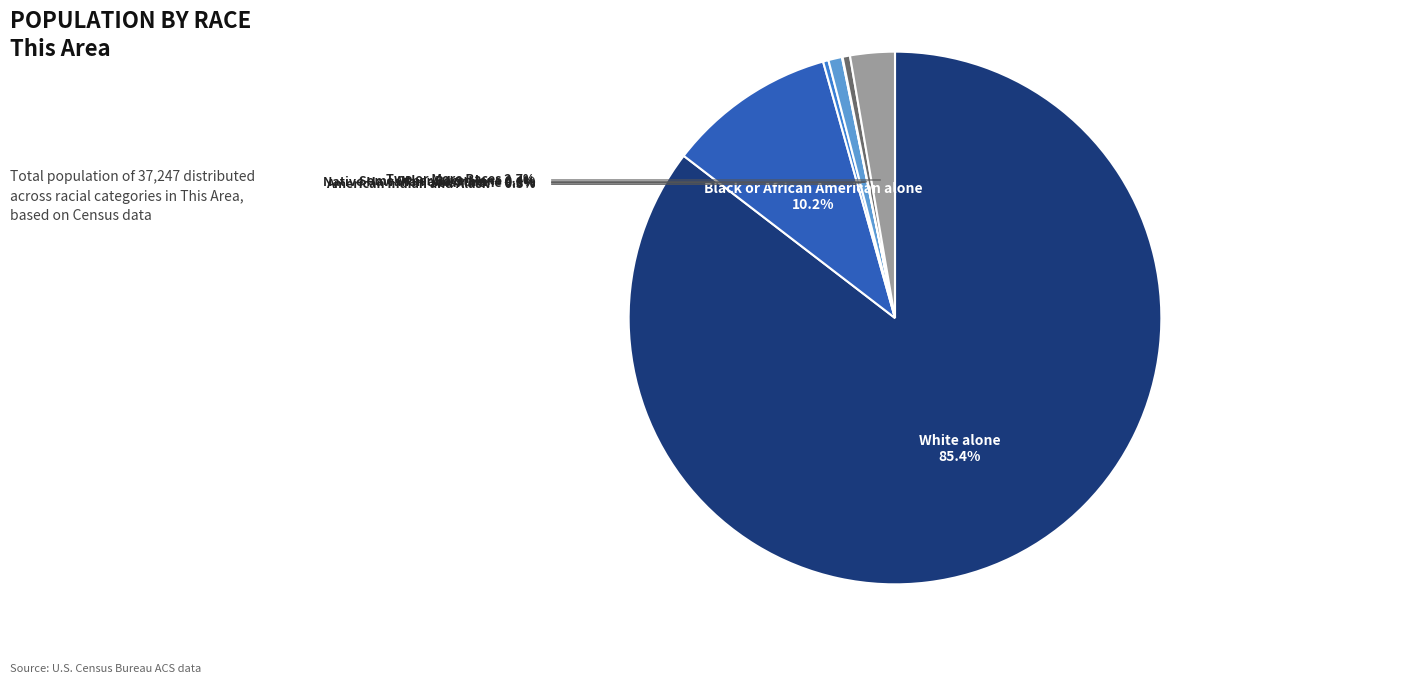

Does any single category account for the majority?

Yes